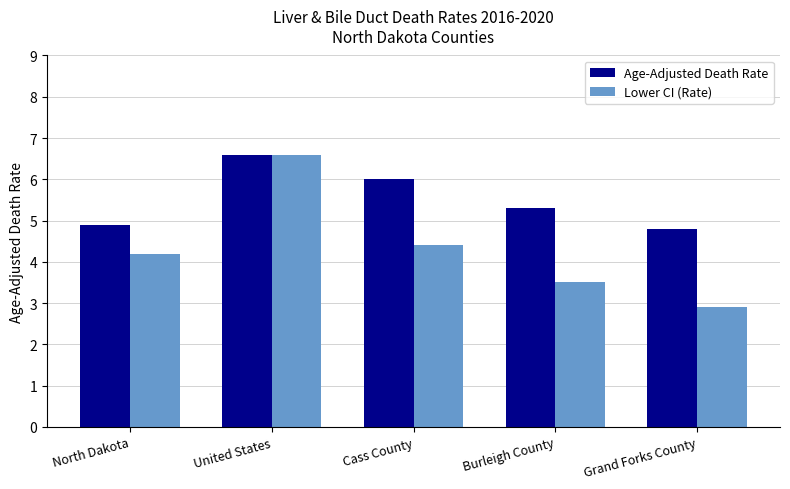

At which label does Age-Adjusted Death Rate reach its minimum?

Grand Forks County